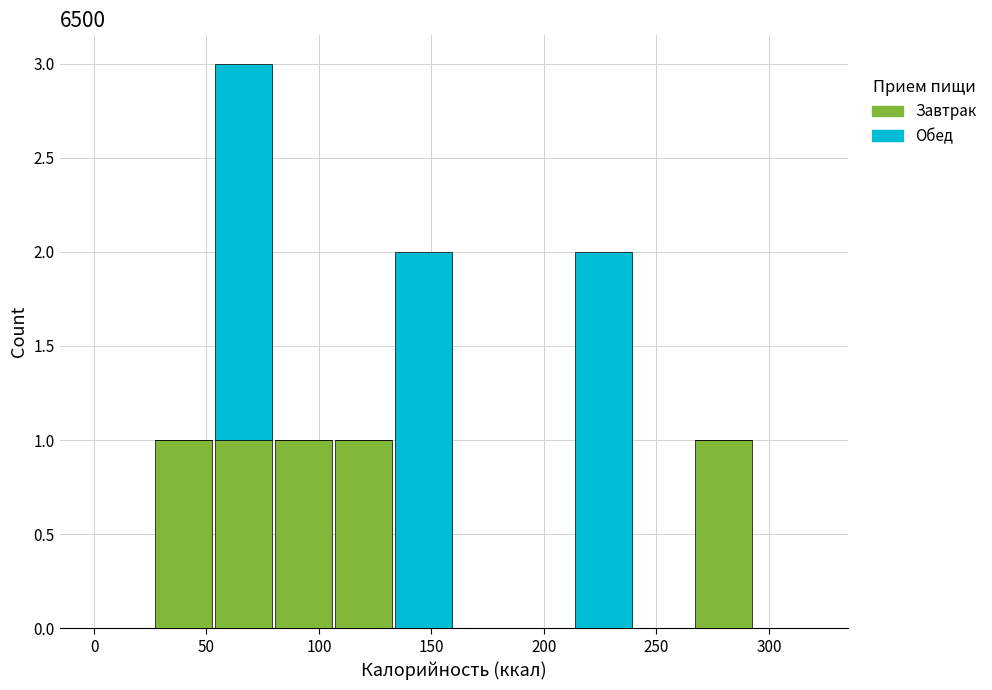

Which range on the x-axis has the tallest stacked bar (by total height)?

55 to 80